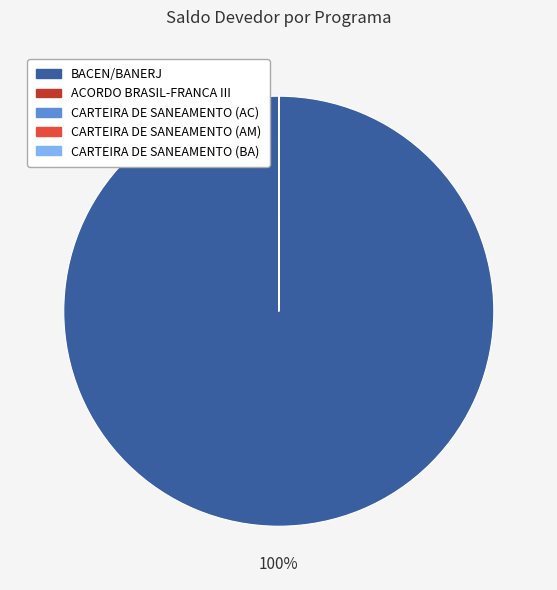

Is there a majority slice in this chart?

Yes